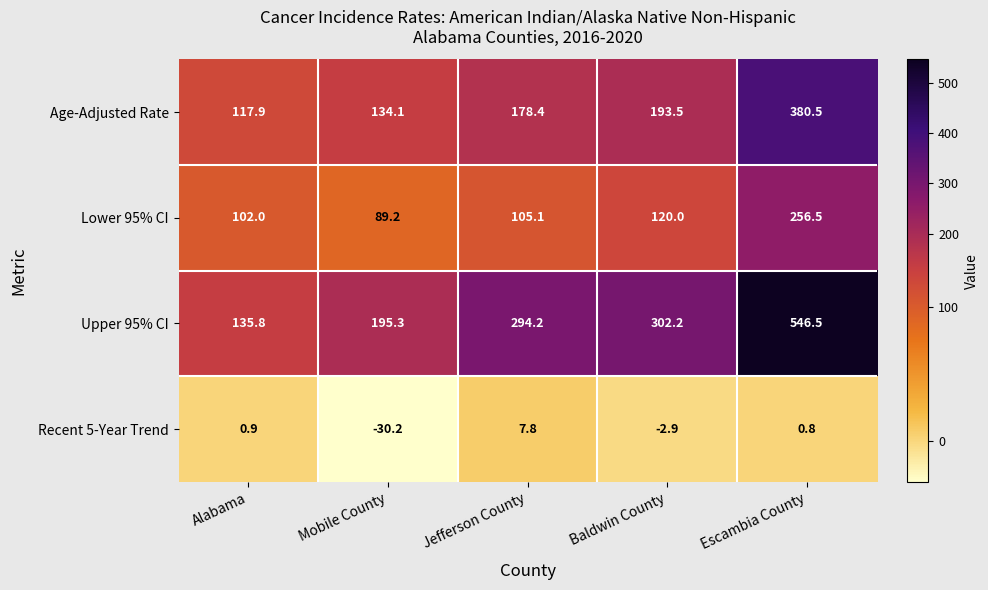

What is the difference between the second highest and minimum values in the Lower 95% CI series?

30.8